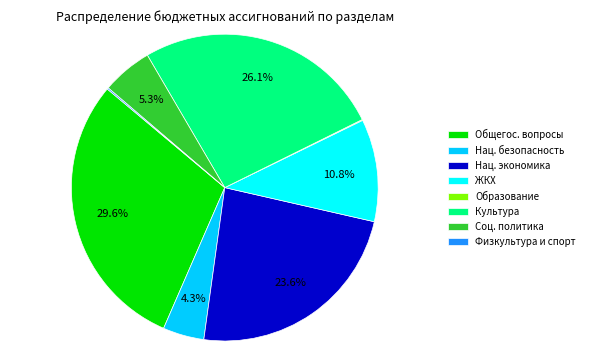

To the nearest percent, what is the average slice percentage?

12%